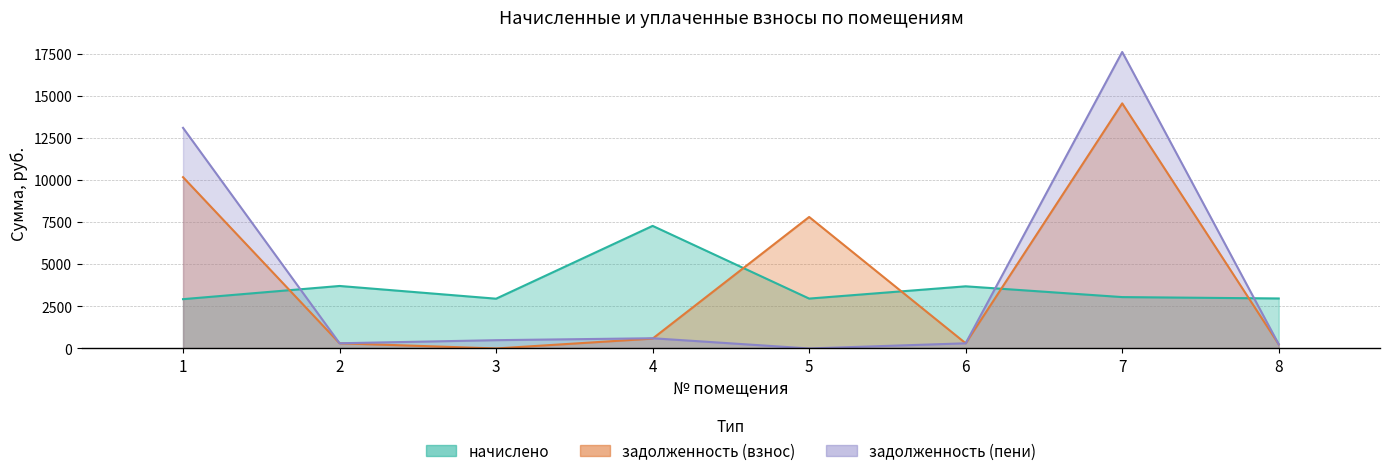

At how many categories does at least one series exceed 14186?

1